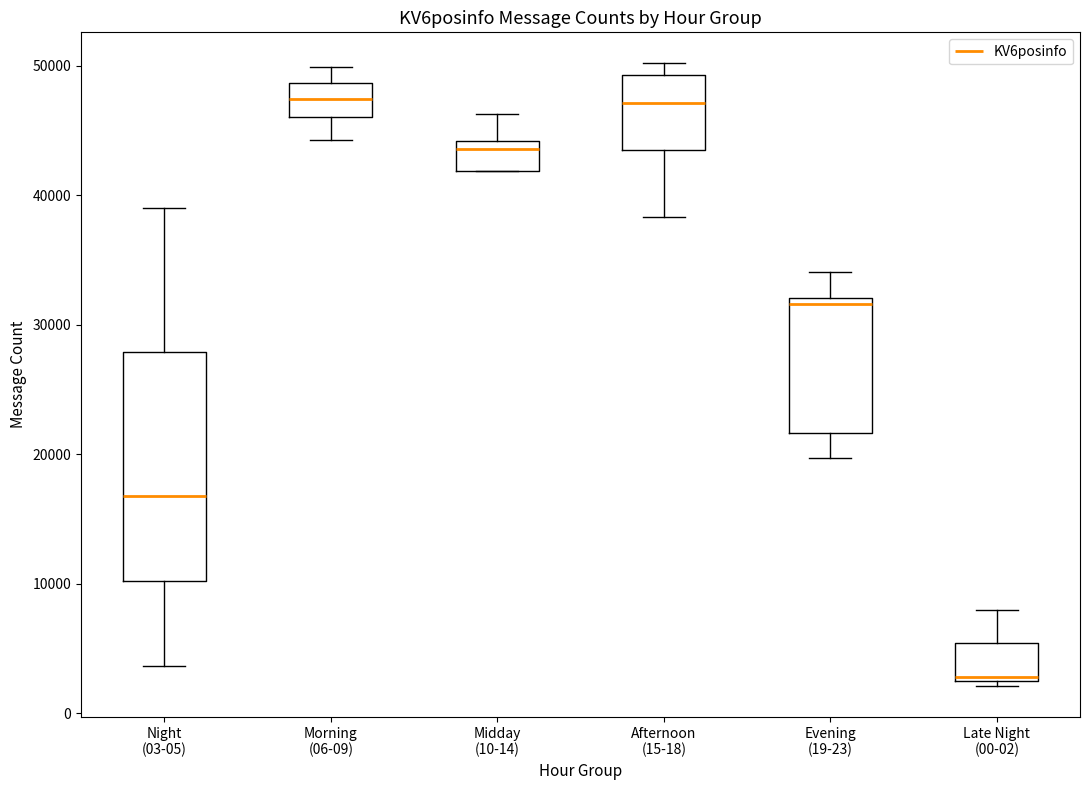

Reading left to right, transcribe this box plot: for each box, give where its median line is, the range the box spans, and where its two whiskers end, as read against the y-axis. The values are not printed on the chart, so give them approximately, as read against the axis.

Night (03-05): median 17000, box 10000 to 28000, whiskers 4000 to 39000
Morning (06-09): median 47000, box 46000 to 49000, whiskers 44000 to 50000
Midday (10-14): median 44000 (just below the box's upper edge), box 42000 to 44000, whiskers 42000 to 46000
Afternoon (15-18): median 47000, box 44000 to 49000, whiskers 38000 to 50000
Evening (19-23): median 32000 (just below the box's upper edge), box 22000 to 32000, whiskers 20000 to 34000
Late Night (00-02): median 3000, box 2000 to 5000, whiskers 2000 (just below the box's lower edge) to 8000